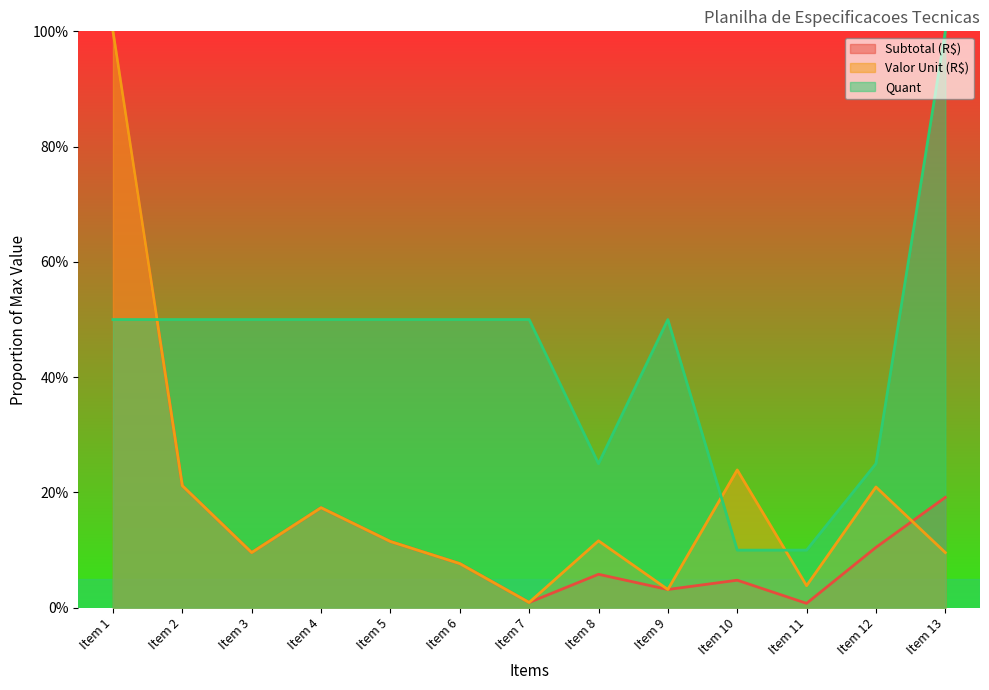

Which series has the widest spread of values?

Subtotal (R$)